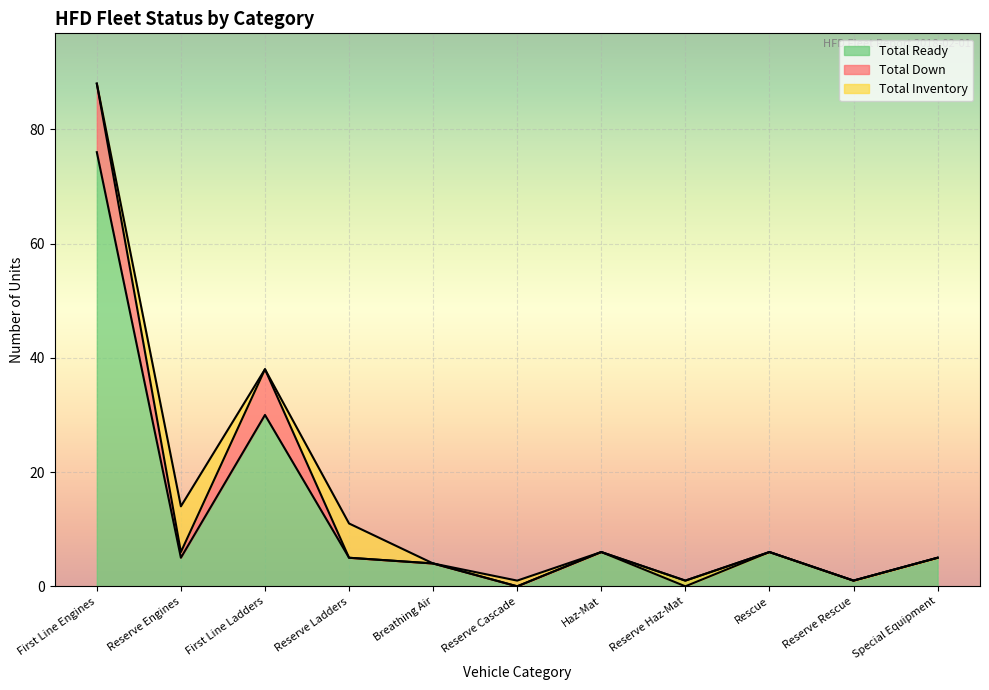

Where is Total Ready nearest to the value 38?

First Line Ladders